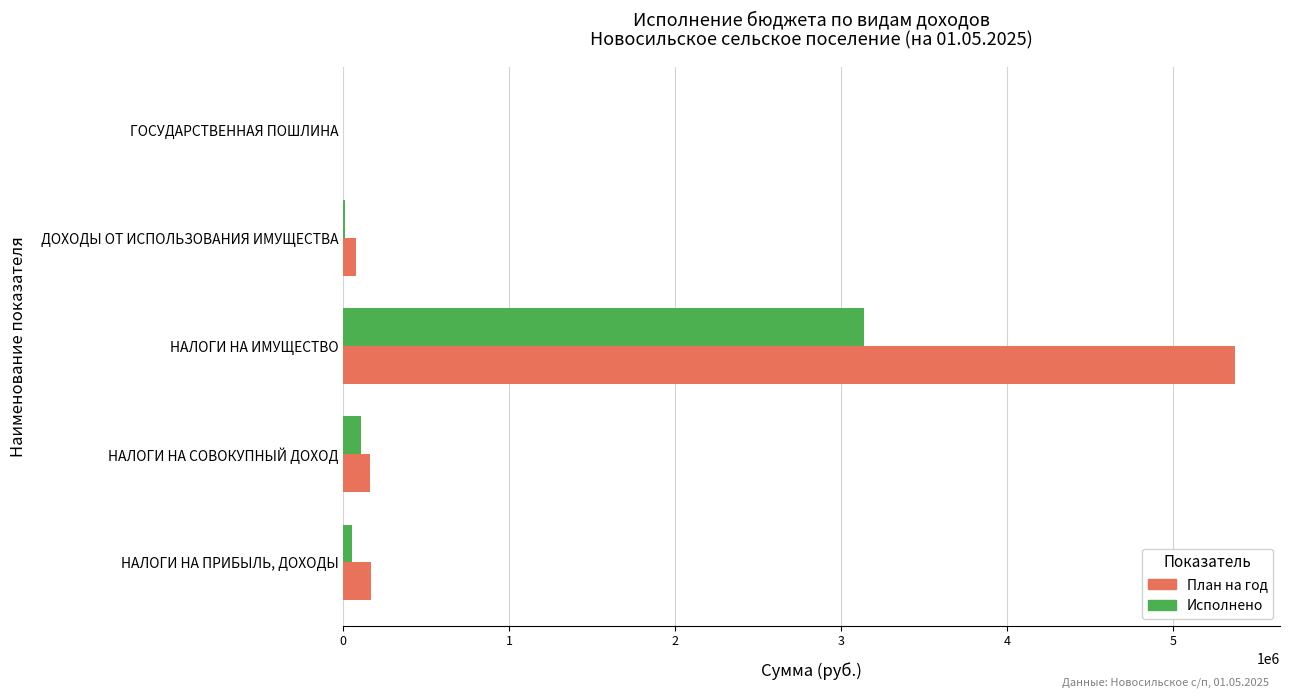

How many values in the Исполнено series exceed 54211?

3